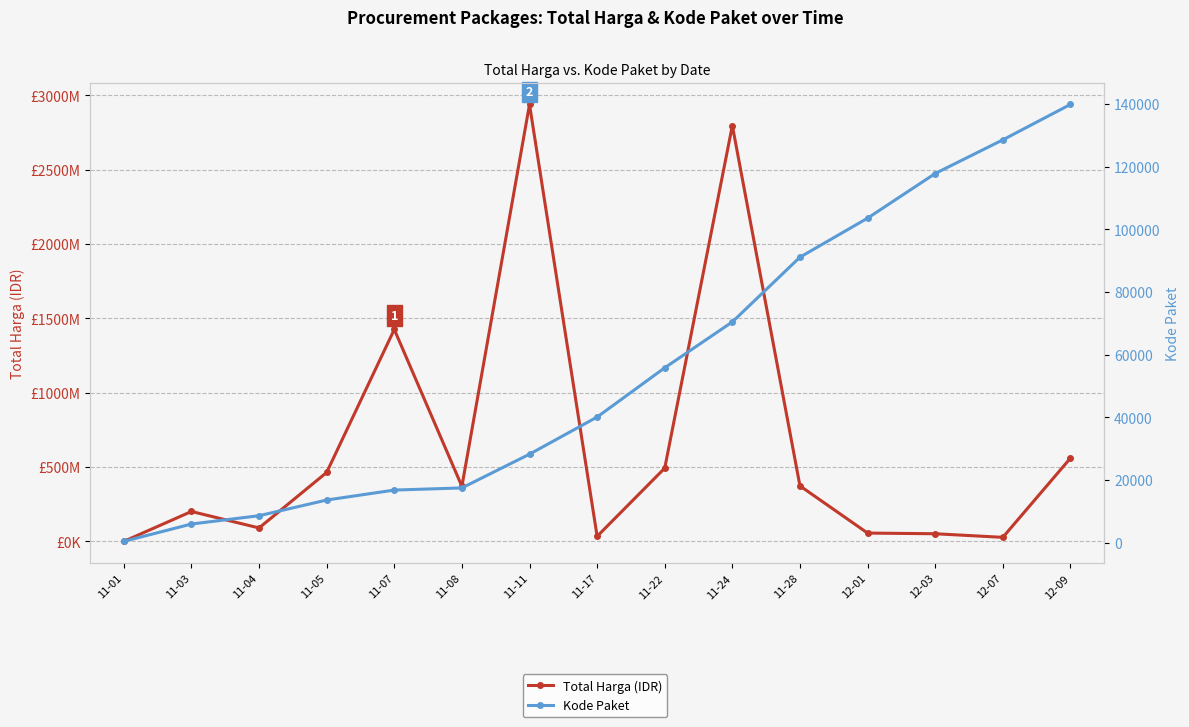

What is the difference between the second highest and second lowest values in the Kode Paket series?

122519